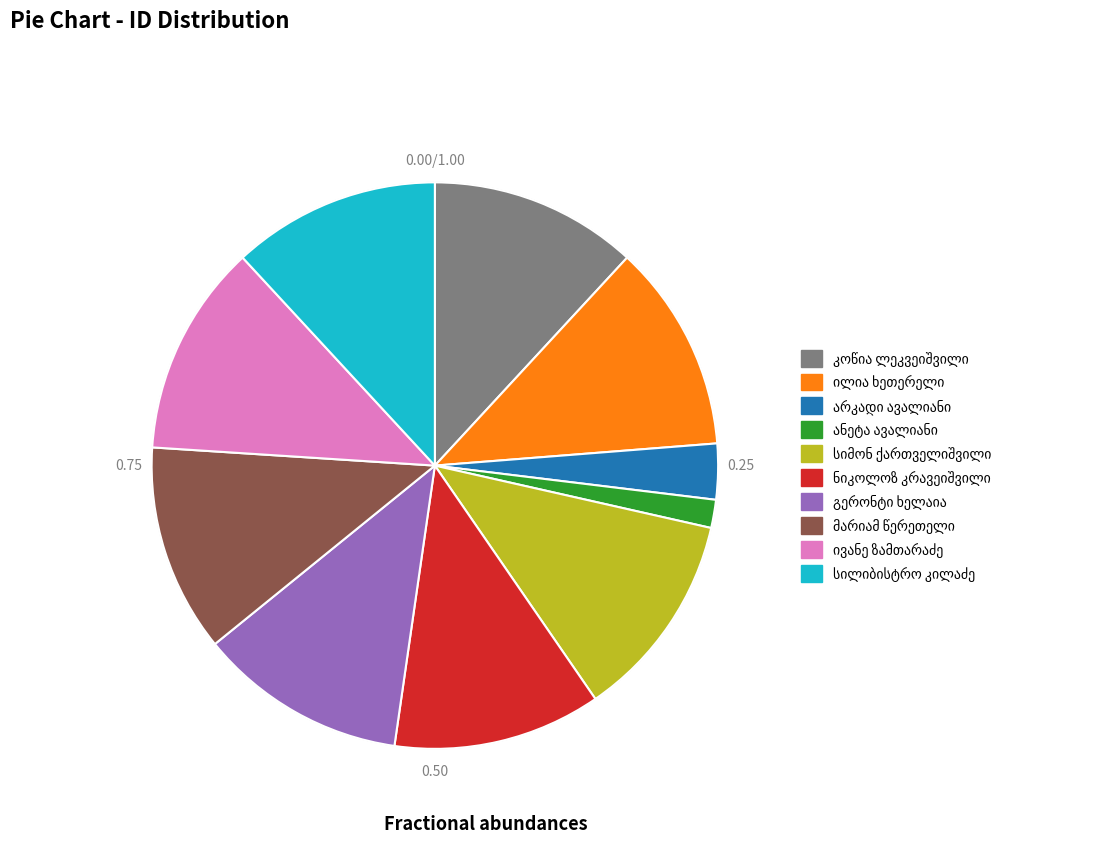

Is there a majority slice in this chart?

No